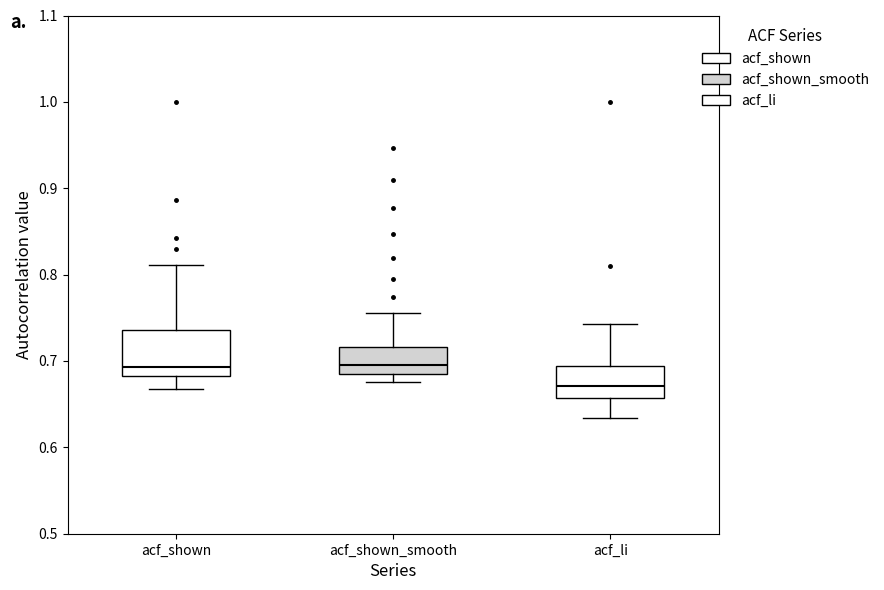

Which box is the tallest, from its lower edge to its upper edge?

acf_shown